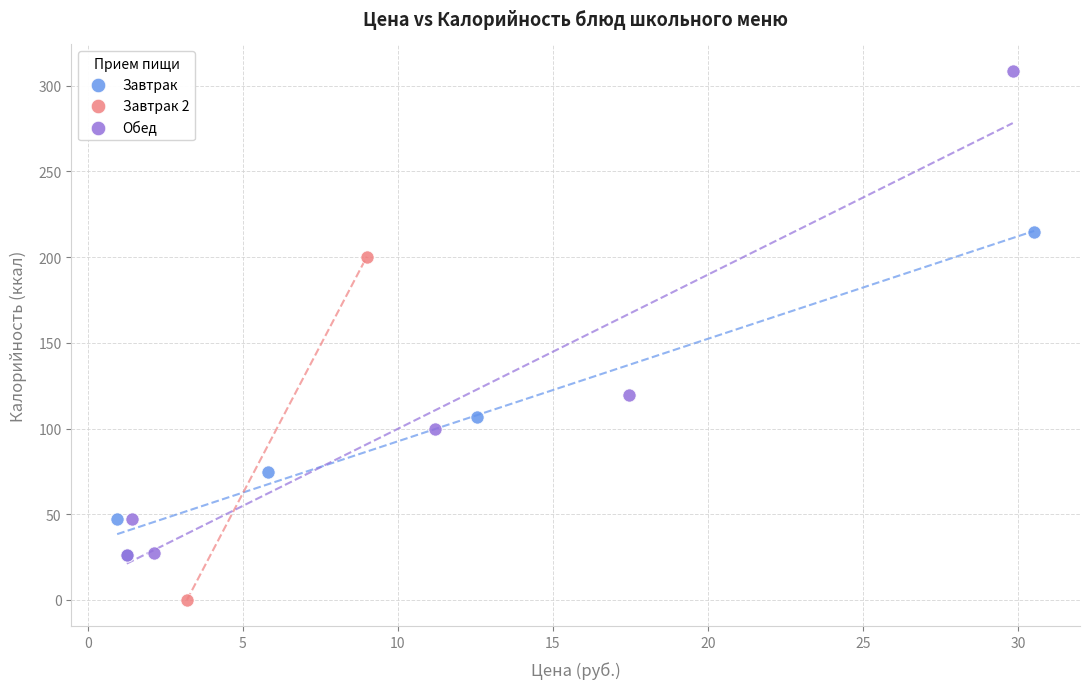

Which series reaches the minimum Y coordinate?

Завтрак 2